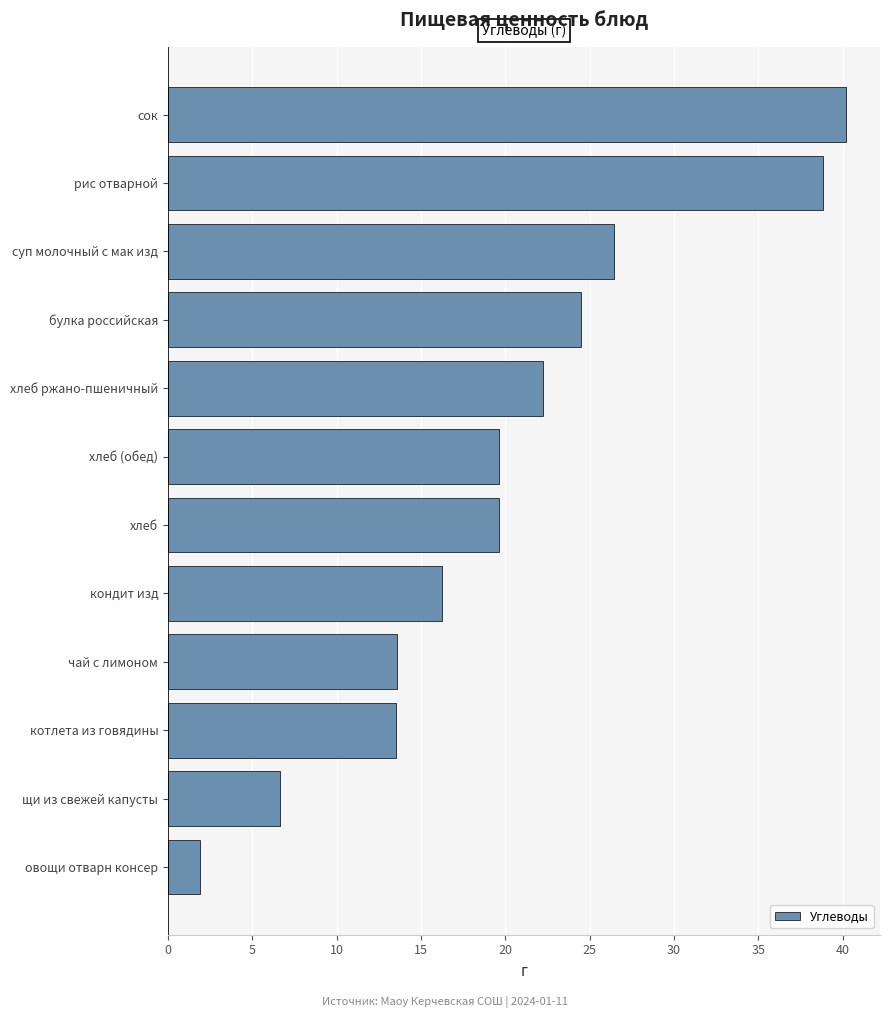

Approximately how many times larger is the value at хлеб compared to кондит изд?

1.2